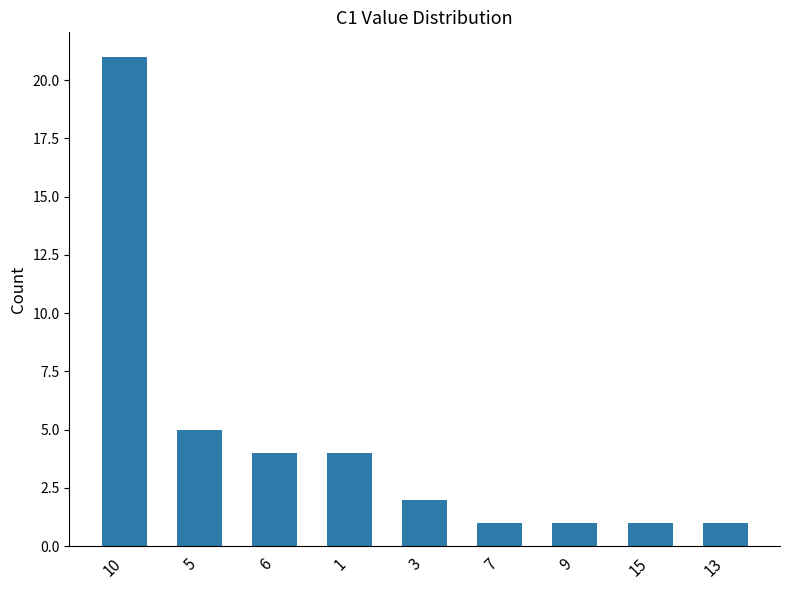

At which category does the chart reach its peak across all series?

10